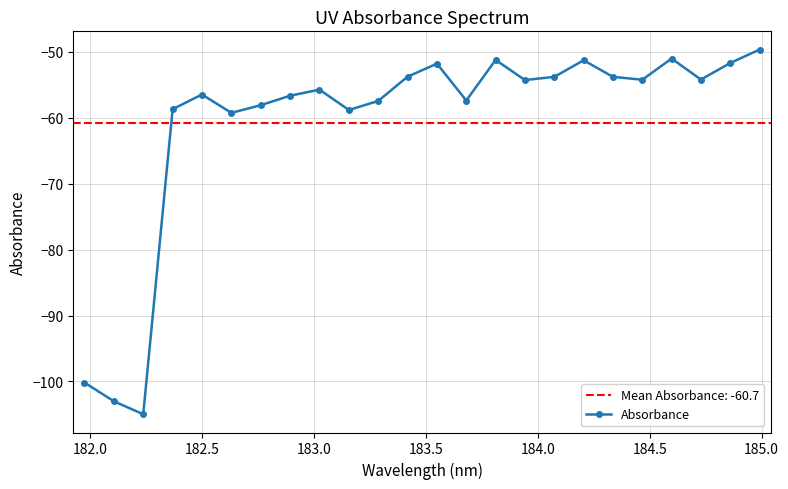

True or false: Absorbance has more than 1 points higher than both neighbors.

True